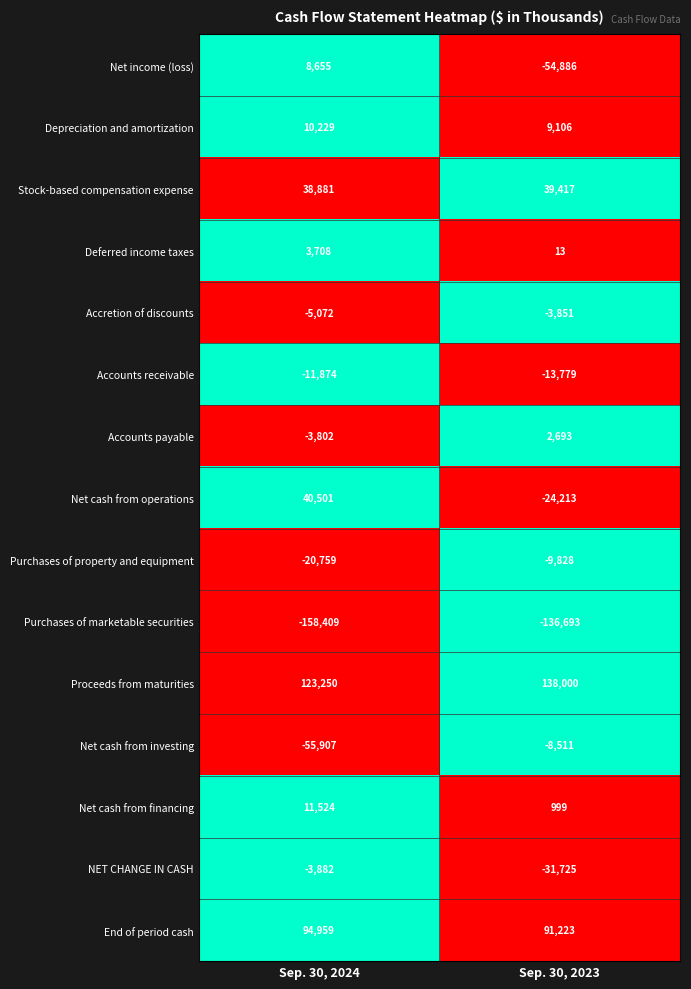

Reading left to right, what are all the values shown in this chart?

Net income (loss): 8655	-54886
Depreciation and amortization: 10229	9106
Stock-based compensation expense: 38881	39417
Deferred income taxes: 3708	13
Accretion of discounts: -5072	-3851
Accounts receivable: -11874	-13779
Accounts payable: -3802	2693
Net cash from operations: 40501	-24213
Purchases of property and equipment: -20759	-9828
Purchases of marketable securities: -158409	-136693
Proceeds from maturities: 123250	138000
Net cash from investing: -55907	-8511
Net cash from financing: 11524	999
NET CHANGE IN CASH: -3882	-31725
End of period cash: 94959	91223